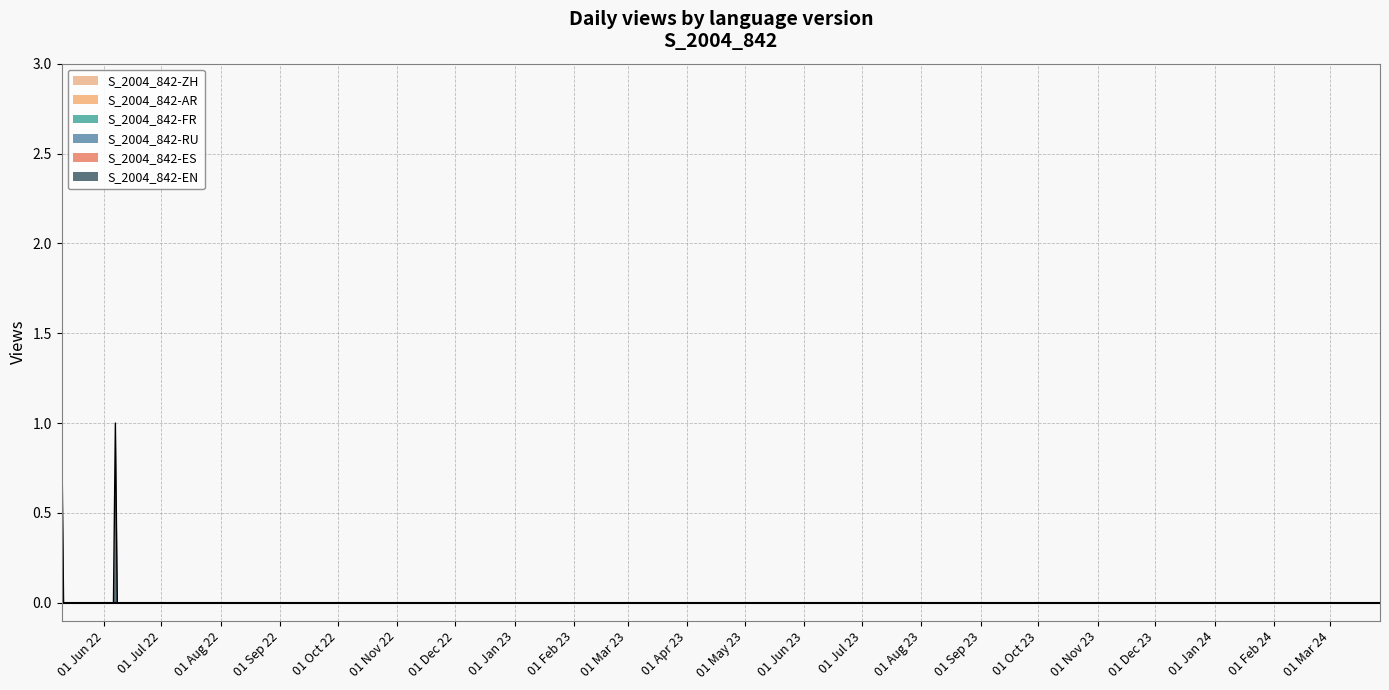

Which series has the widest spread of values?

S_2004_842-EN